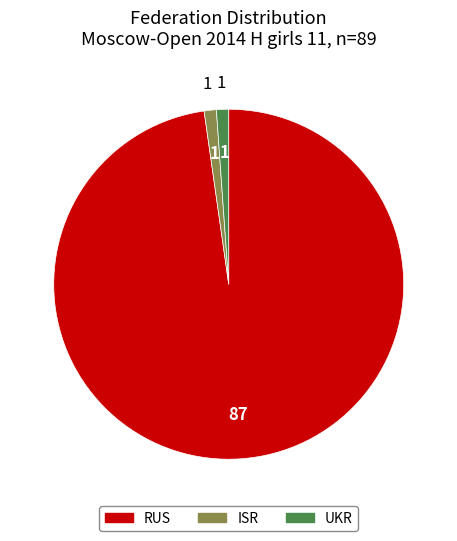

Approximately how many times larger is the value at RUS compared to UKR?

87.0